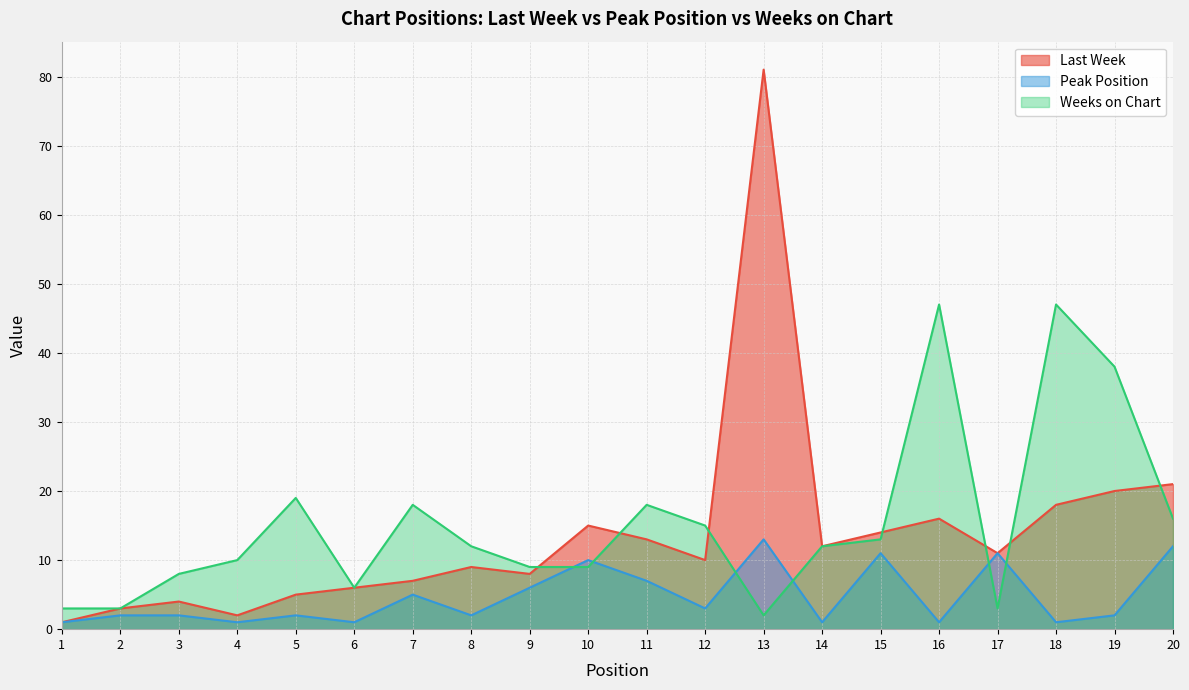

How many interior local valleys does the Weeks on Chart series have?

3